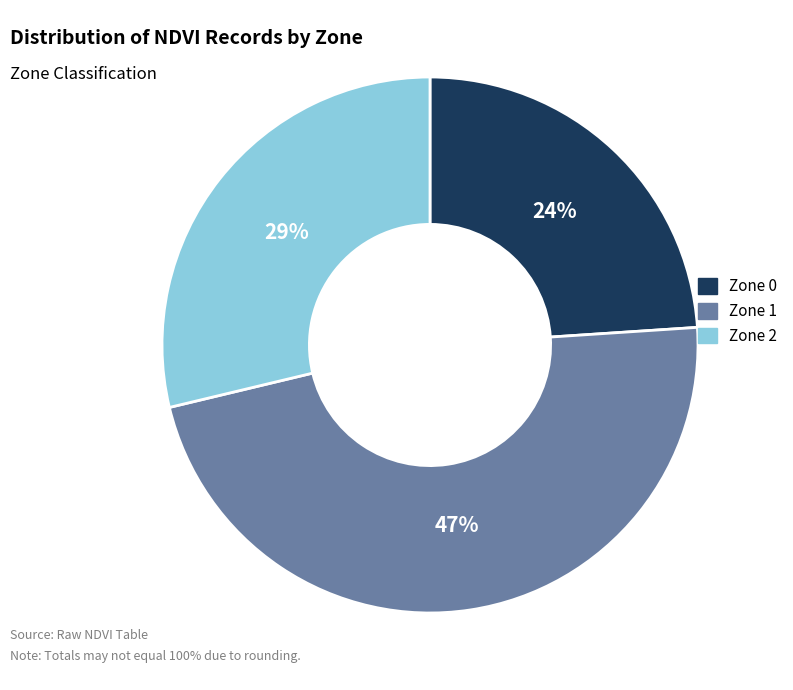

Count the number of slices in the pie.

3